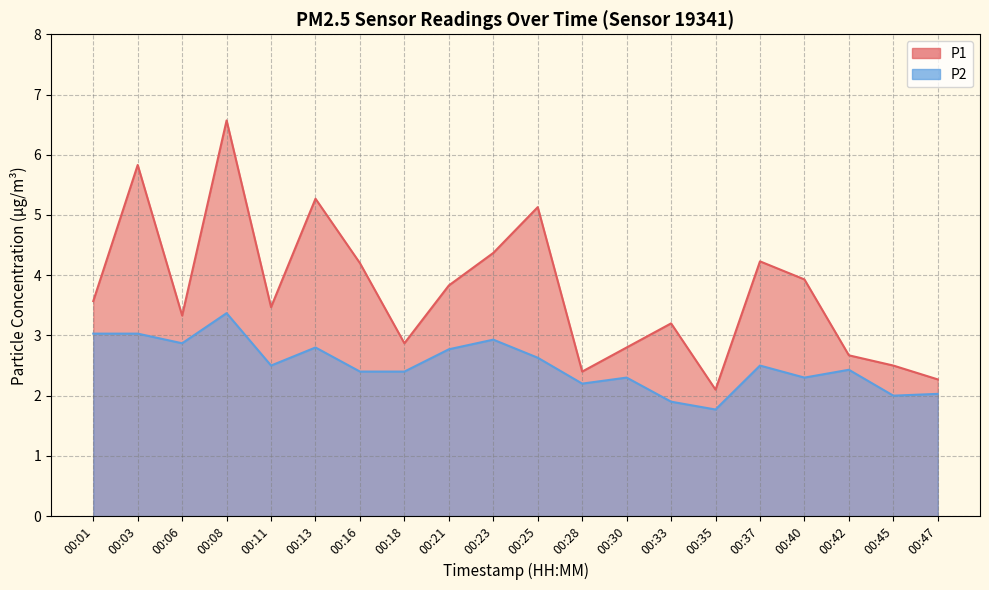

True or false: P2 has more than 0 interior local peaks.

True